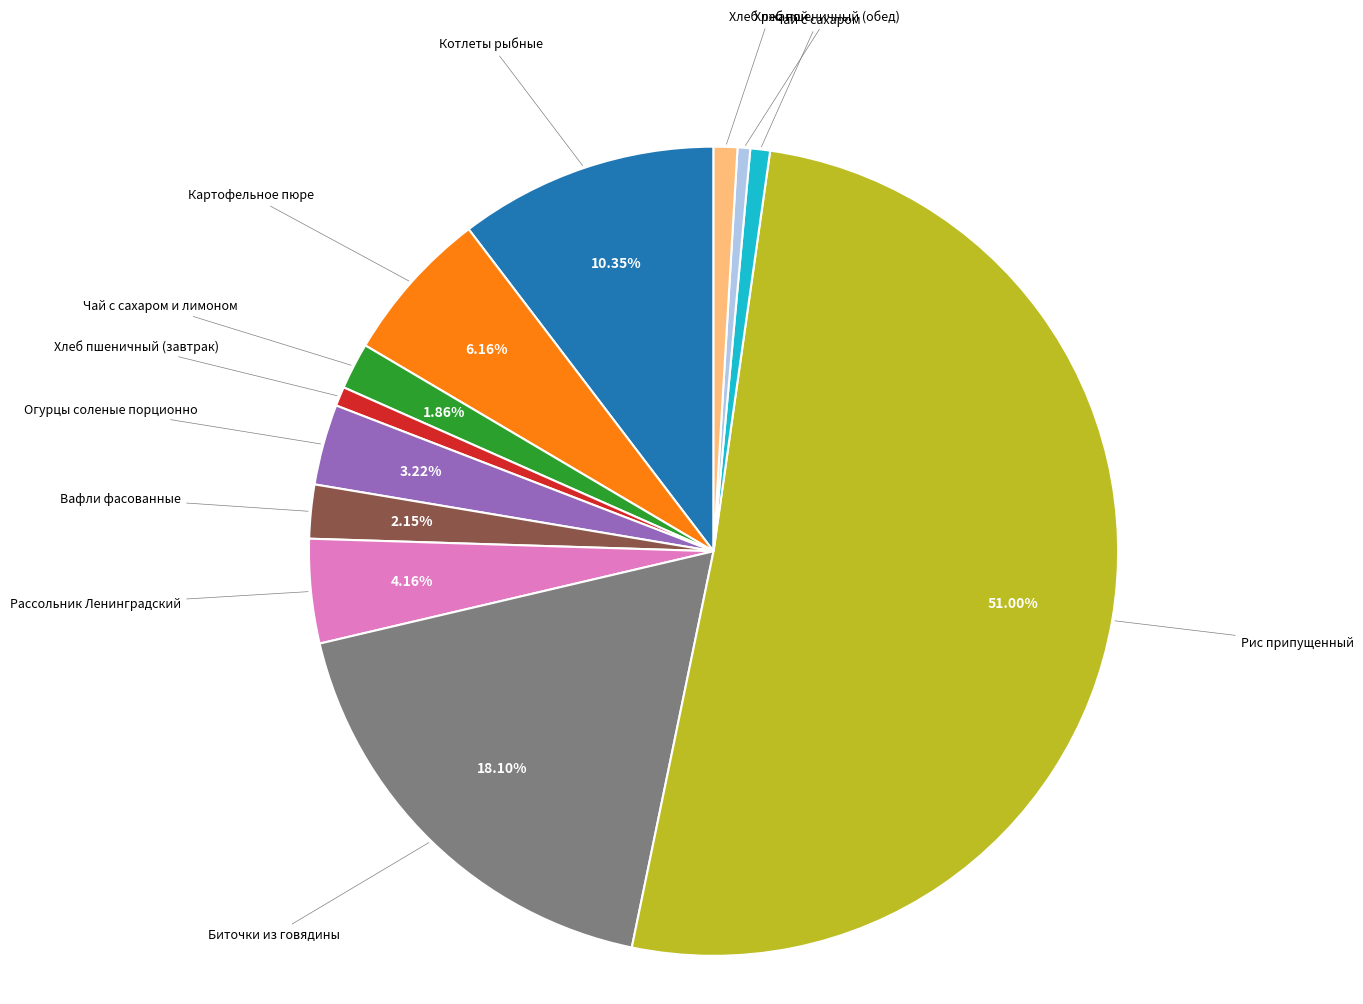

Which slice is the largest?

Рис припущенный